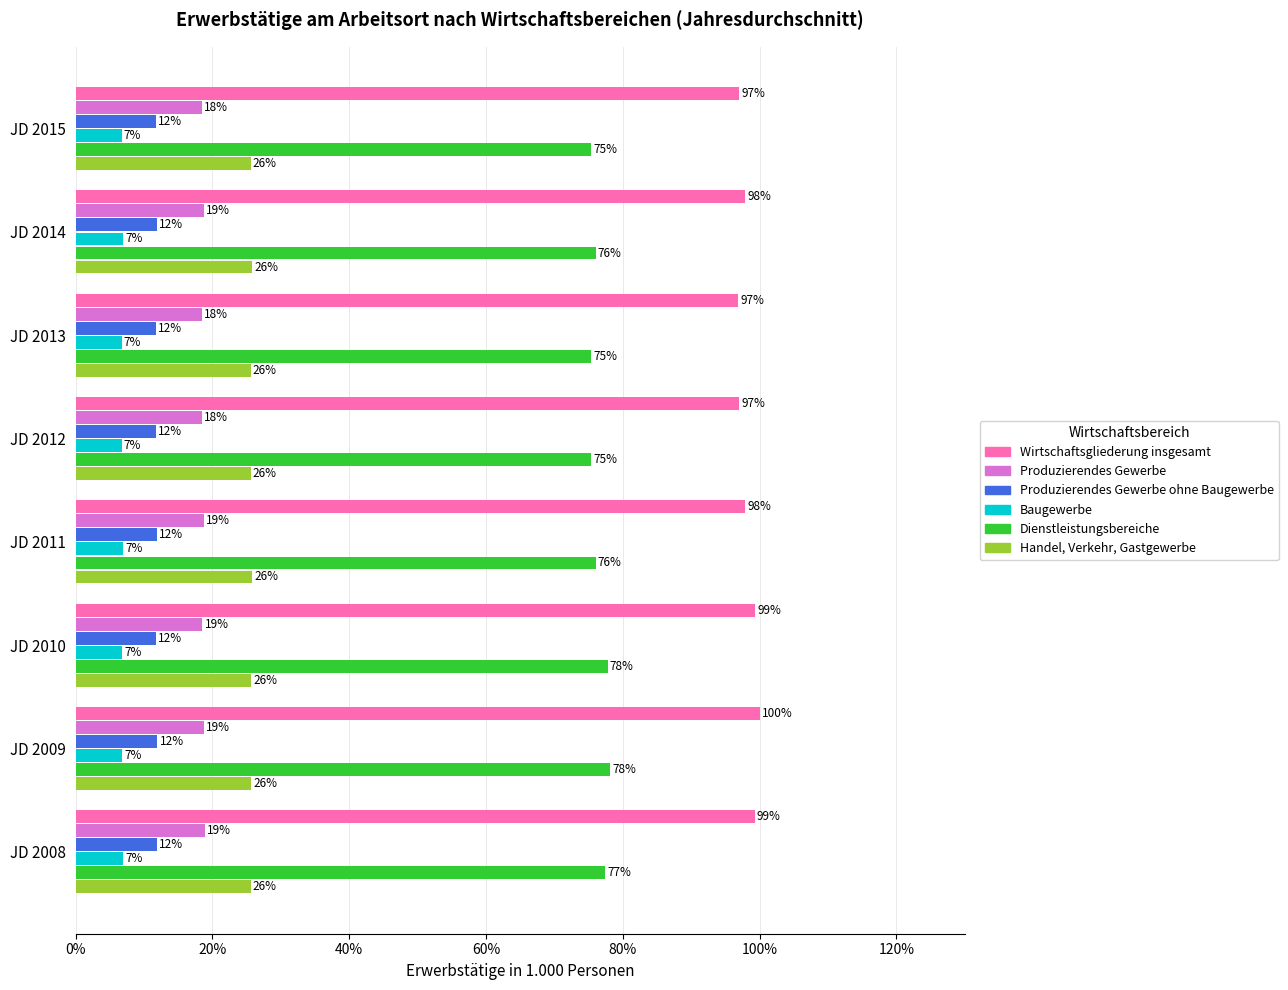

List the series in order of their peak value, lowest first.

Baugewerbe, Produzierendes Gewerbe ohne Baugewerbe, Produzierendes Gewerbe, Handel, Verkehr, Gastgewerbe, Dienstleistungsbereiche, Wirtschaftsgliederung insgesamt